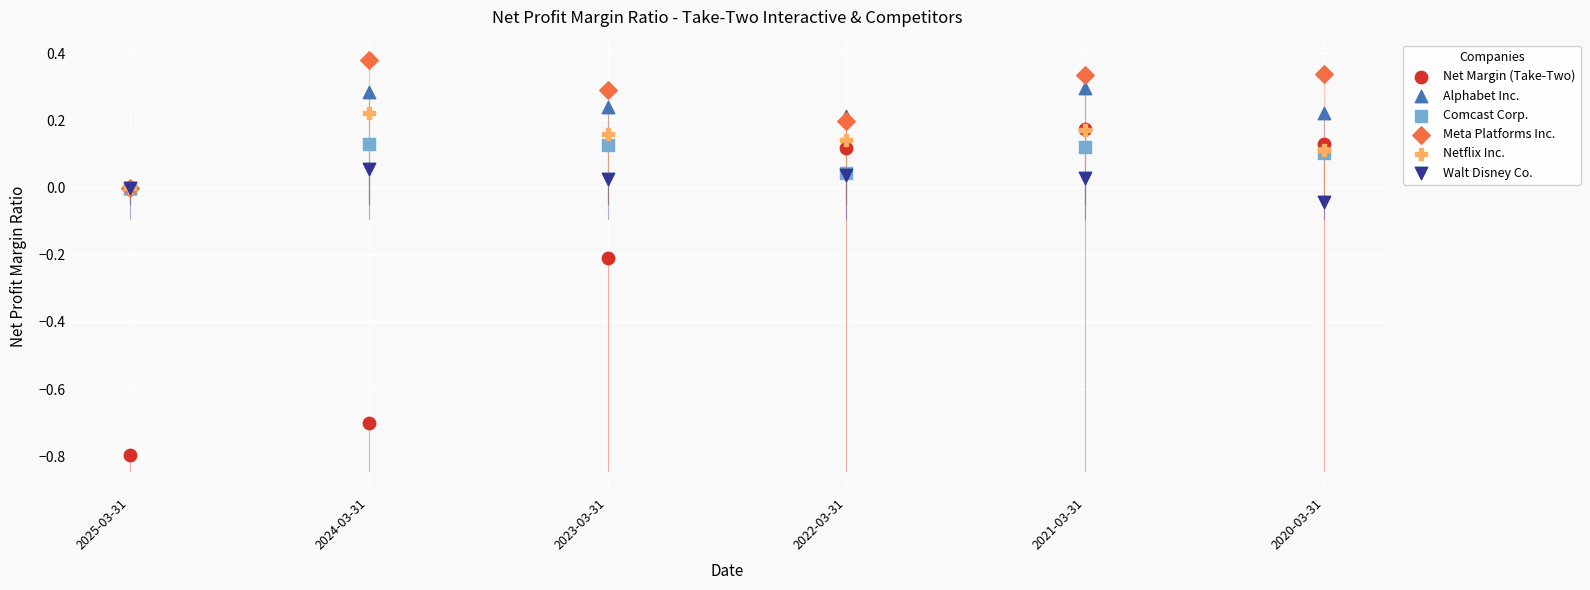

What are all the series names shown in the legend?

Net Margin (Take-Two), Alphabet Inc., Comcast Corp., Meta Platforms Inc., Netflix Inc., Walt Disney Co.